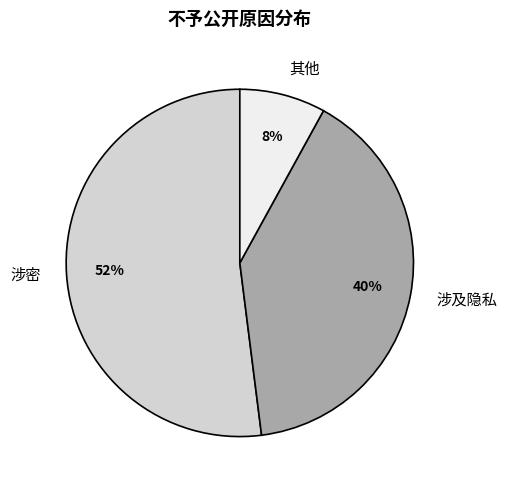

Is there any slice that represents more than half of the pie?

Yes